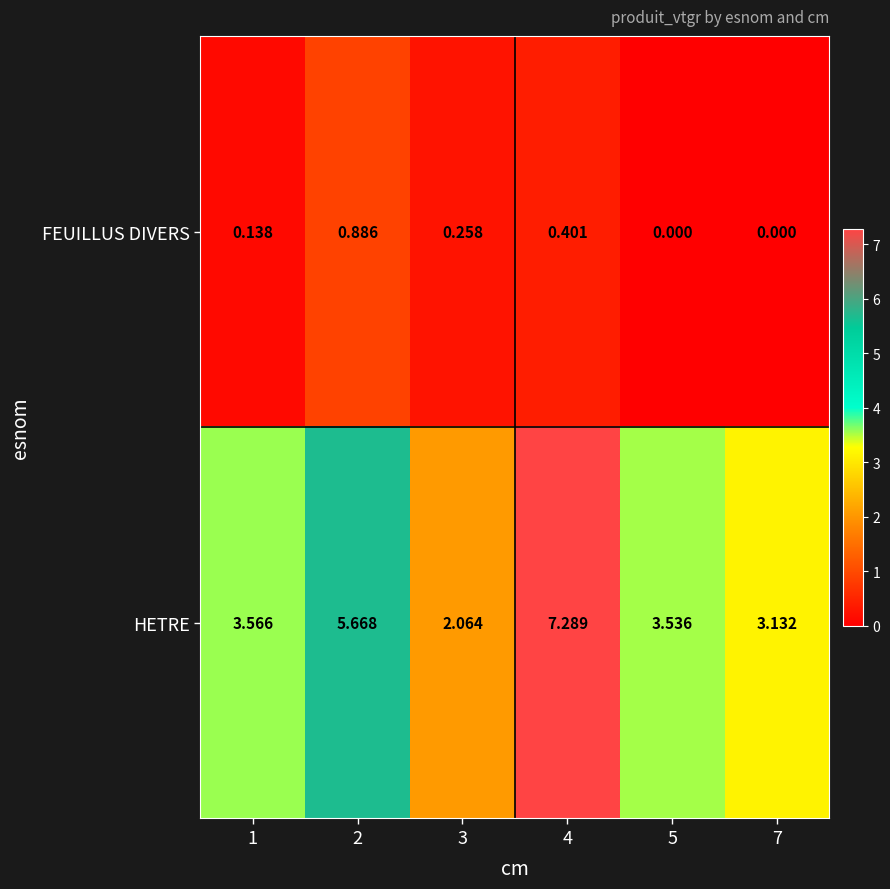

Which series has the largest total across all categories?

HETRE